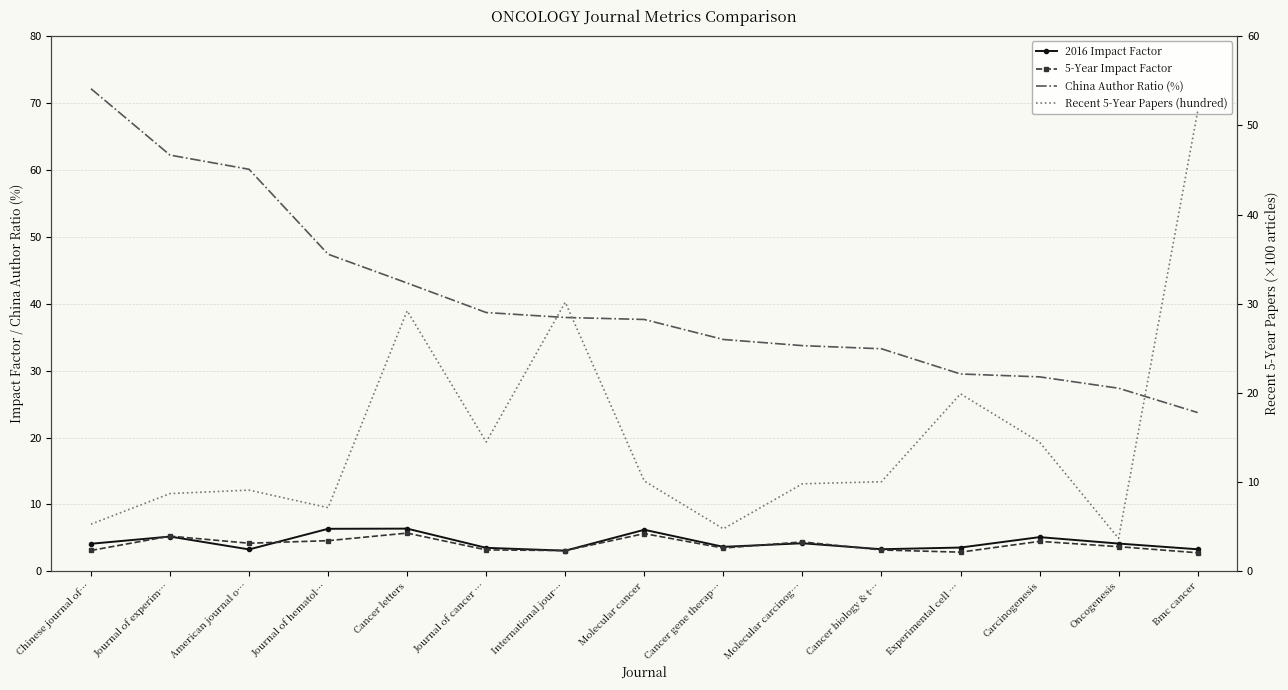

What value does the 2016 Impact Factor series have at Journal of hematol…?

6.3